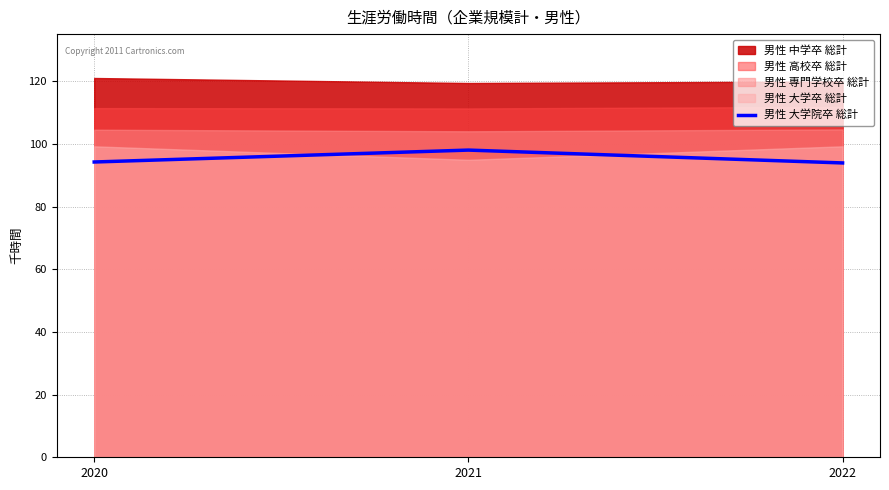

True or false: the data shows 93.9 at 2022.

True